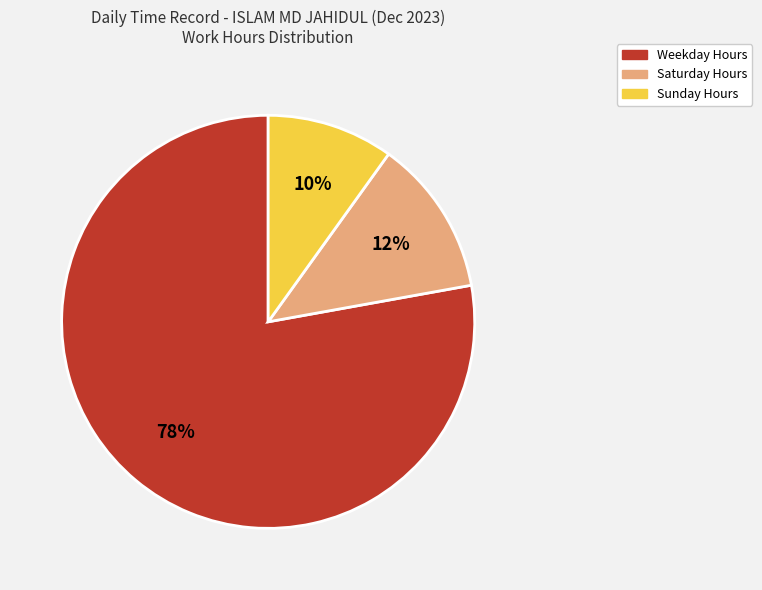

To the nearest percent, what is the average slice percentage?

33%